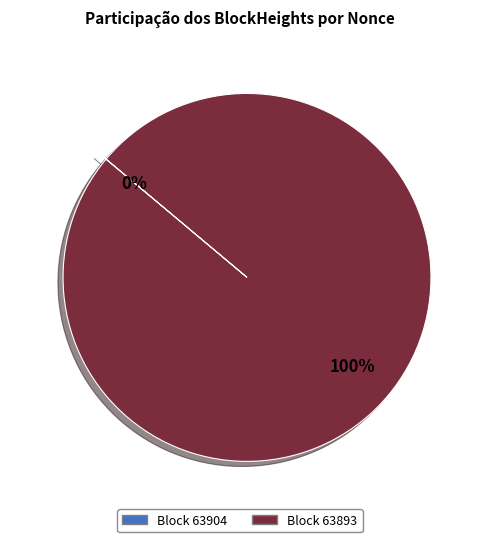

To the nearest percent, what is the difference between the largest and smallest slice percentages?

100%